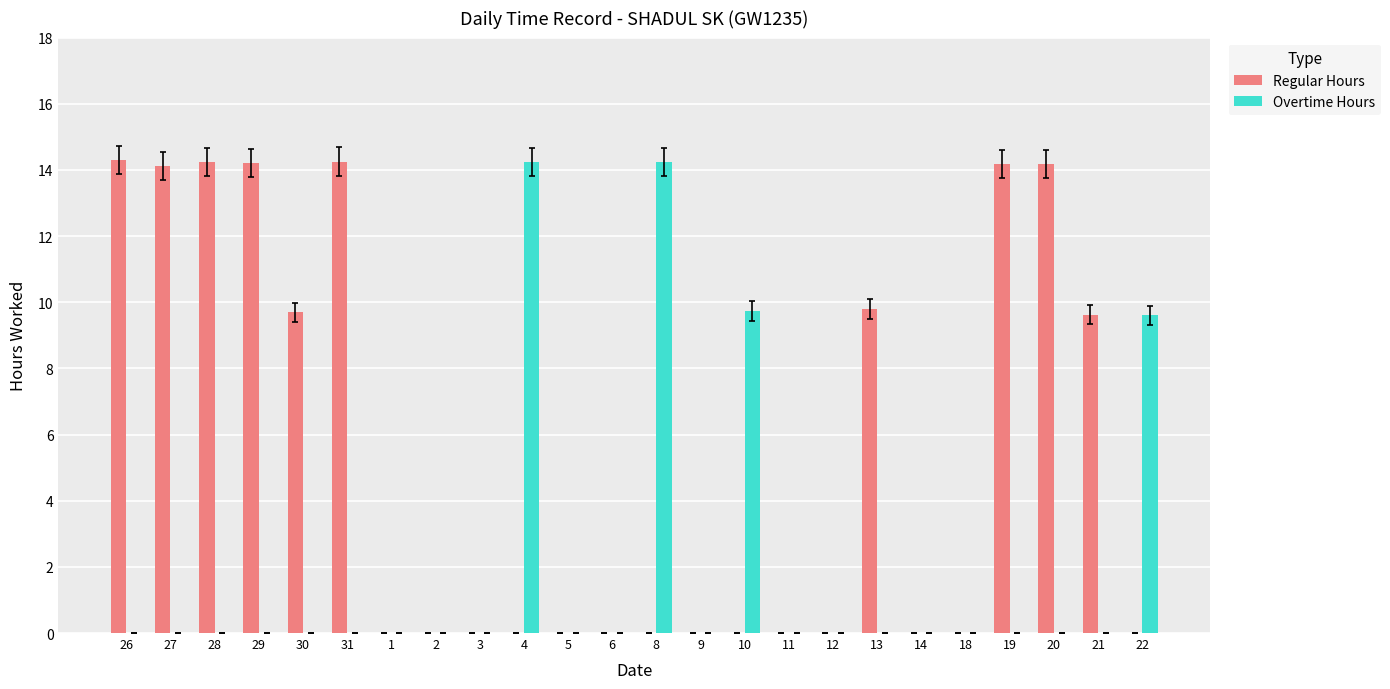

True or false: Regular Hours has a value of 14.1 at 27.

True